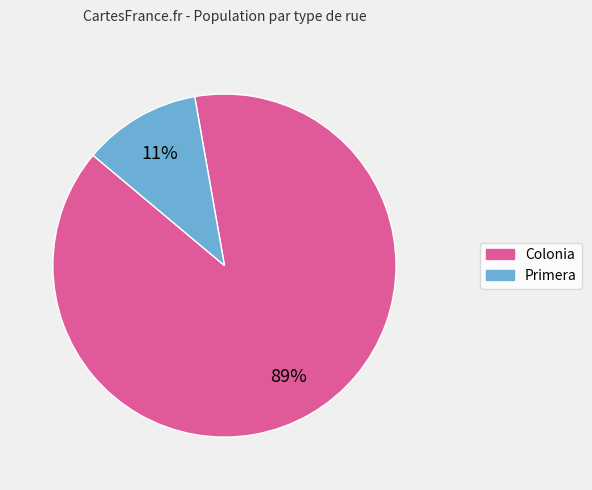

Between Primera and Colonia, which is larger?

Colonia